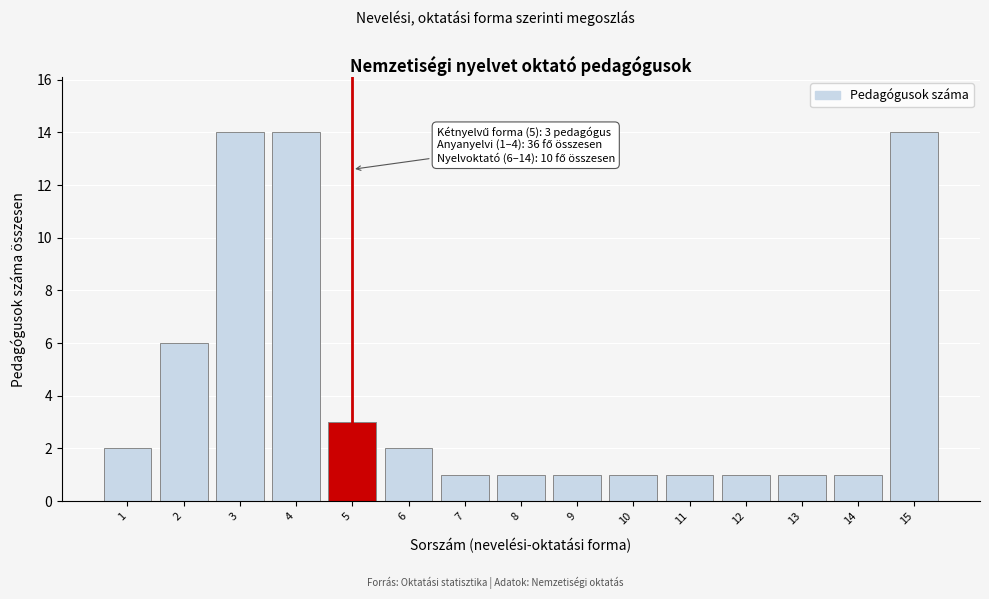

Reading right to left, what are all the values shown in this chart?

15=14	14=1	13=1	12=1	11=1	10=1	9=1	8=1	7=1	6=2	5=3	4=14	3=14	2=6	1=2